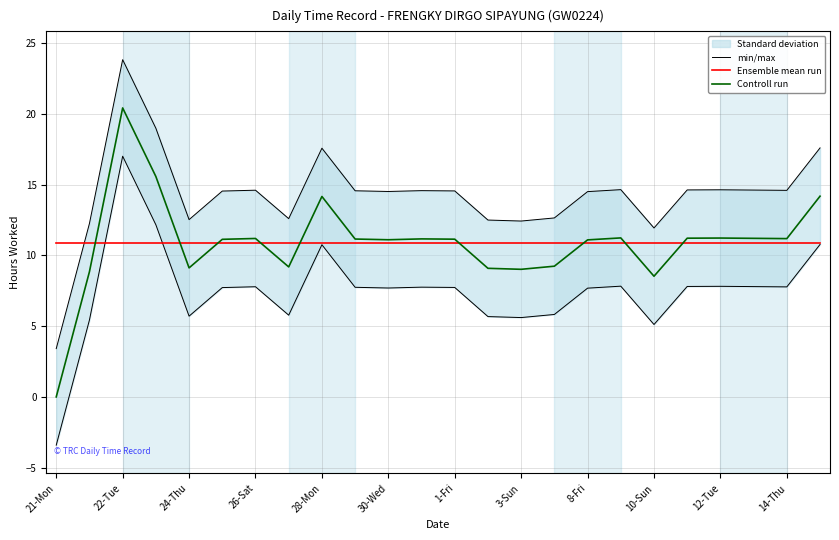

What is the approximate value of Ensemble mean run at 21-Mon?

10.9